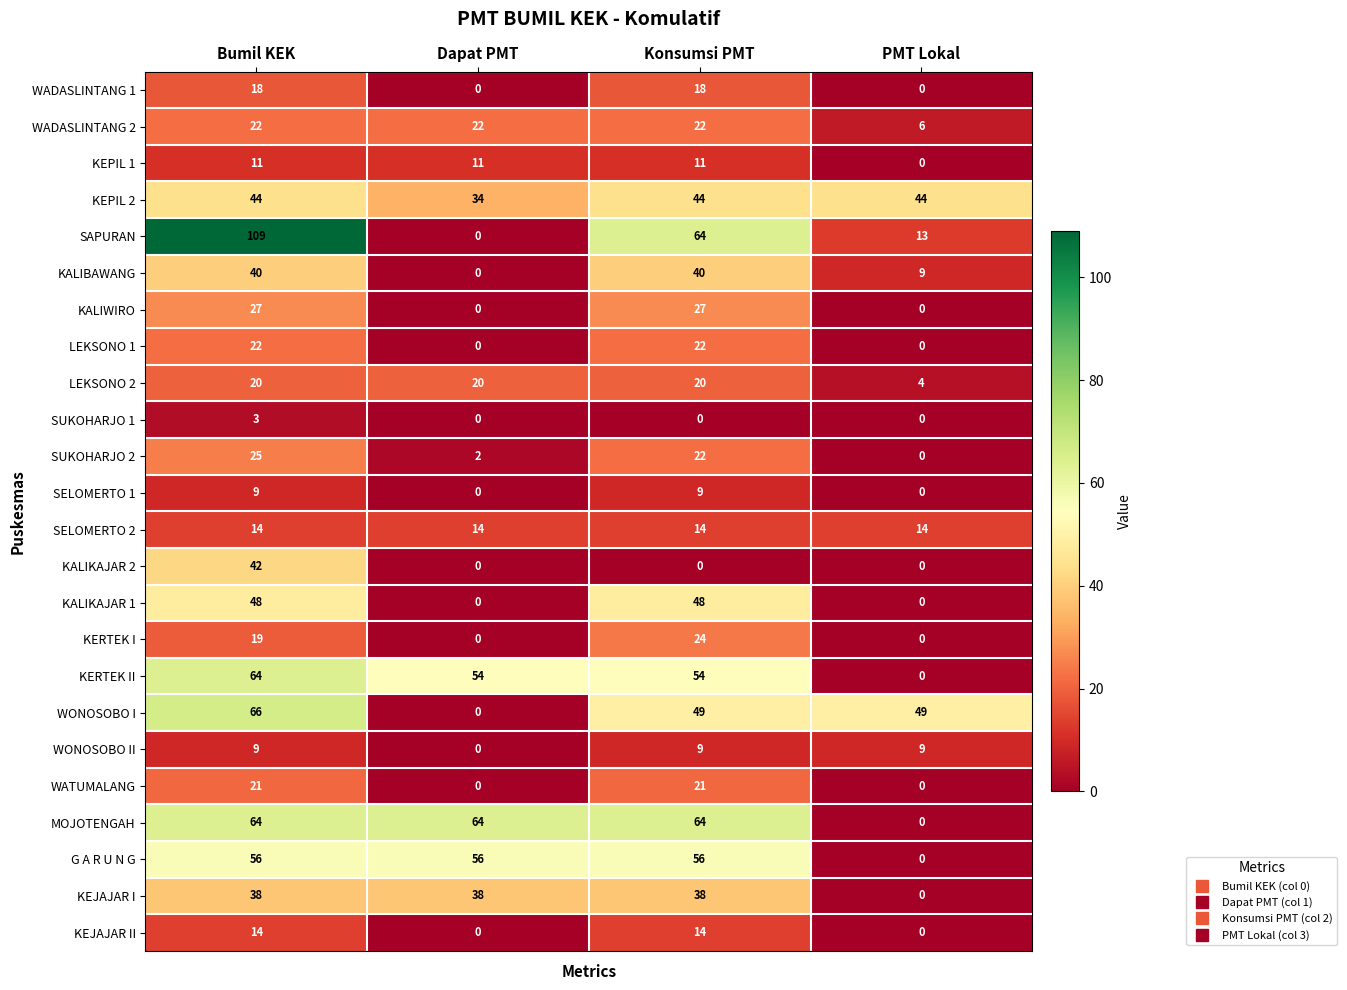

Is it true that KEPIL 1 equals 11 at Dapat PMT?

True